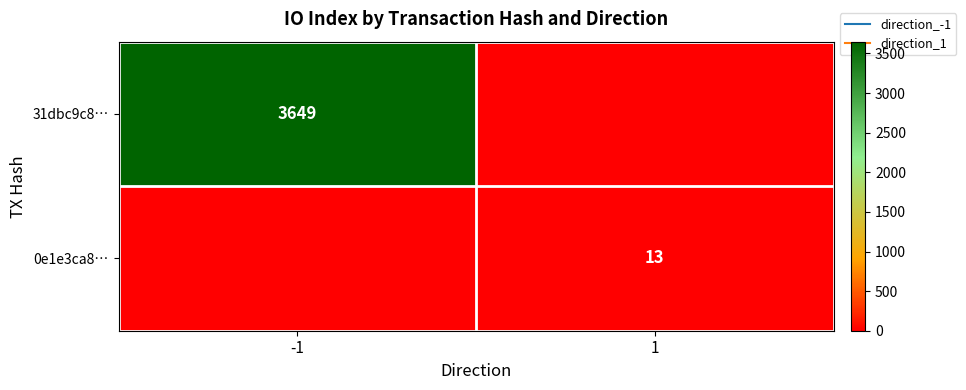

Which category has the lowest value across all series?

1